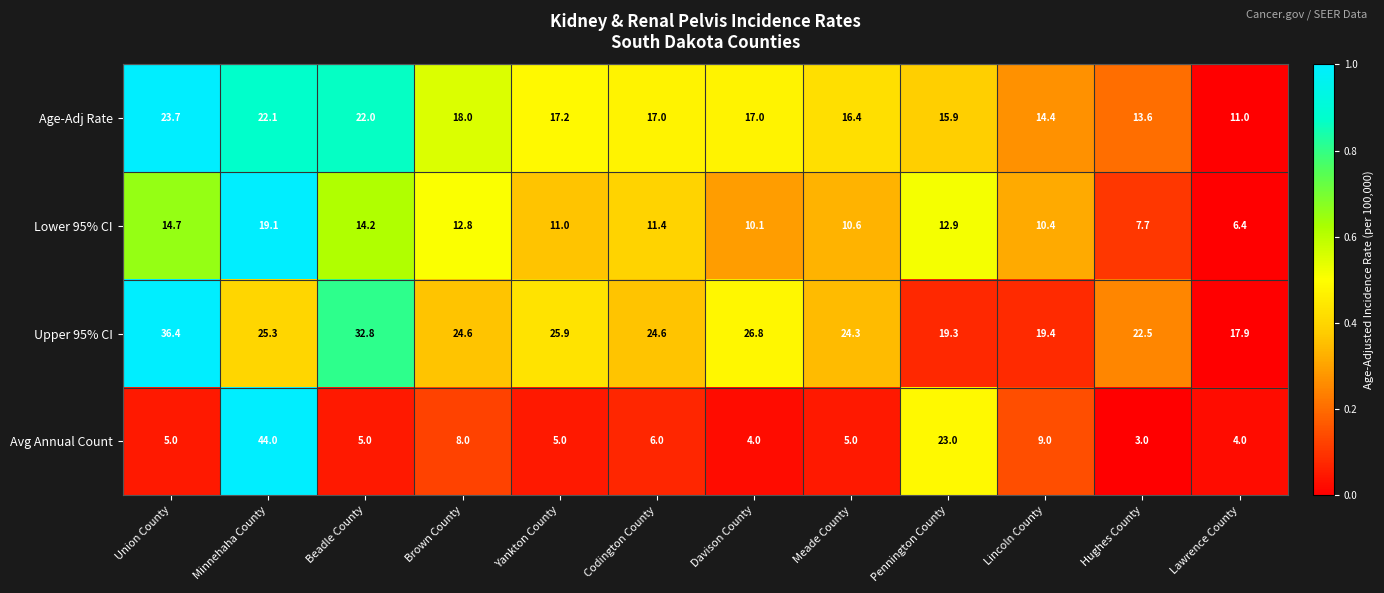

What is the sum of the Avg Annual Count values at Davison County and Minnehaha County?

48.0